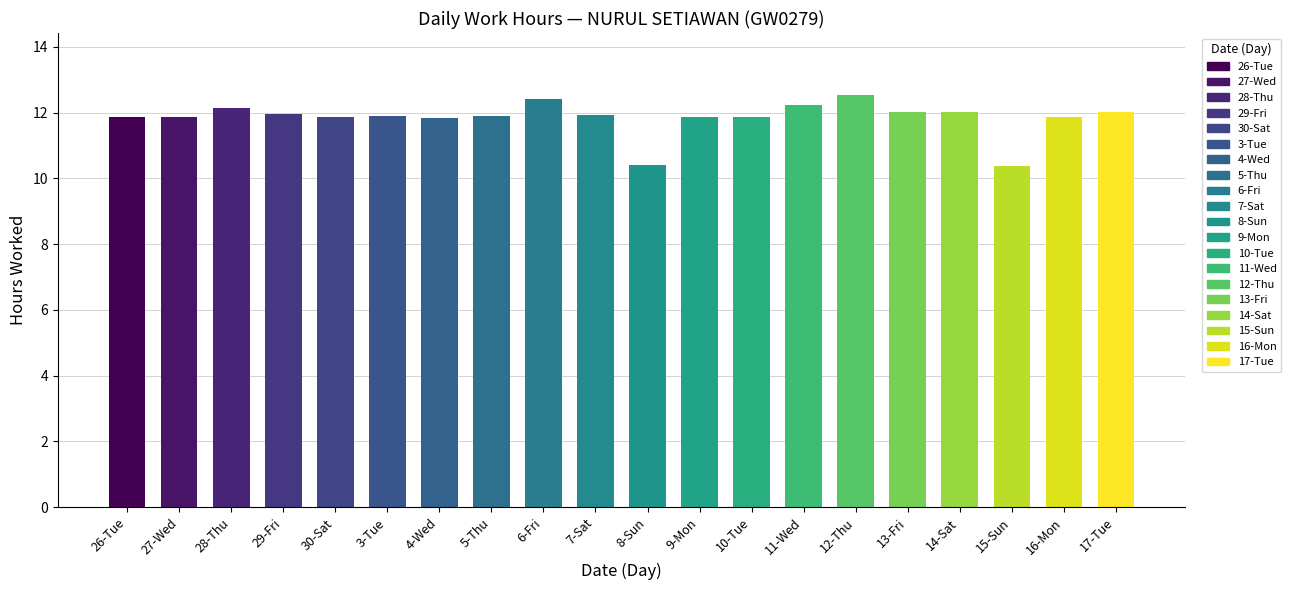

Between 9-Mon and 8-Sun, which is larger?

9-Mon